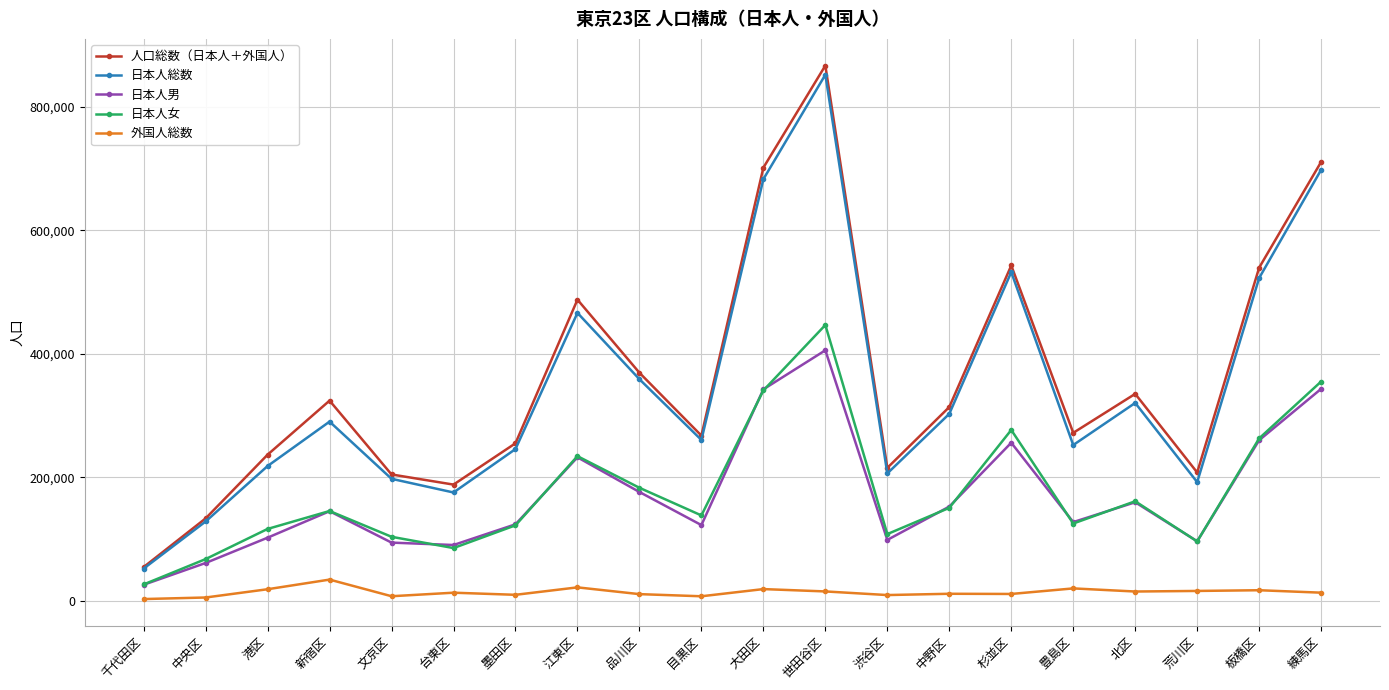

At which label does 日本人女 reach its minimum?

千代田区